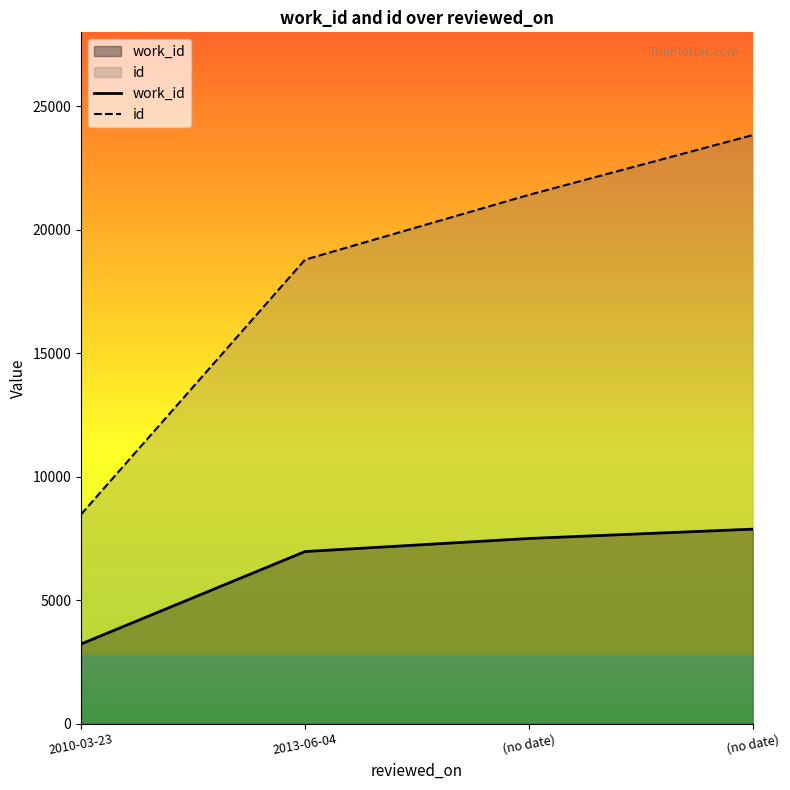

True or false: id has a value of 21418 at (no date).

True